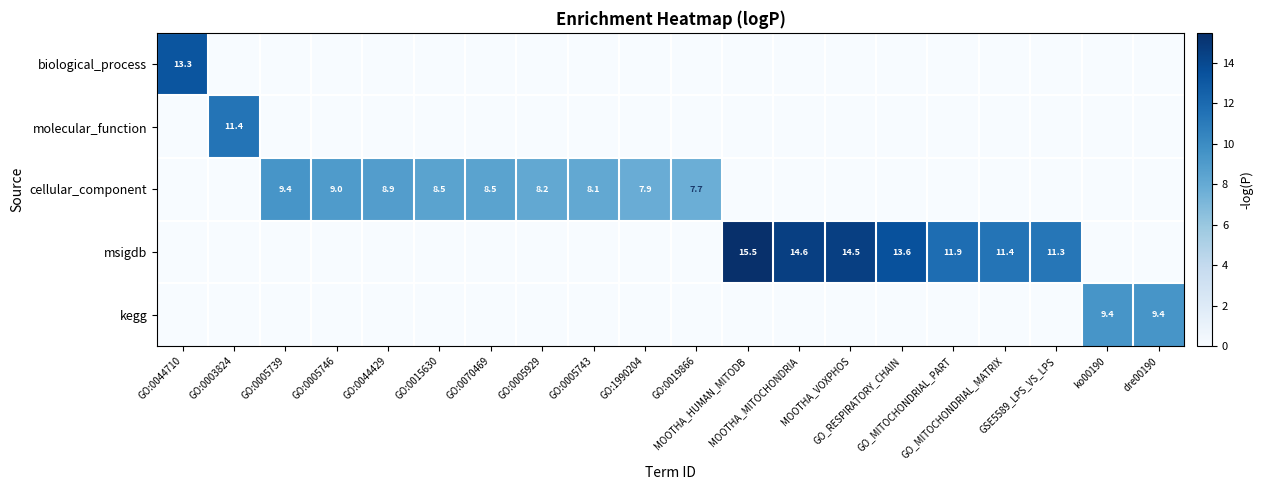

How many values in biological_process are above zero?

1